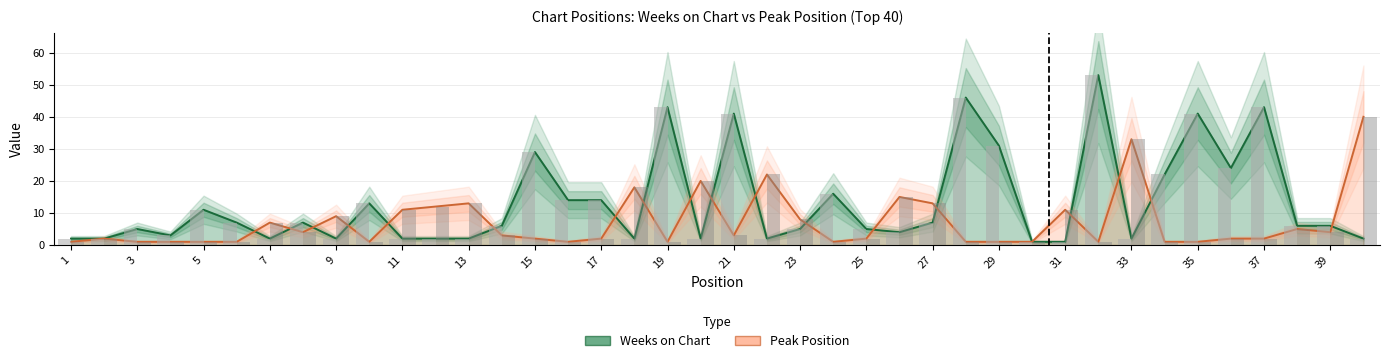

Does the chart contain stacked bars?

No